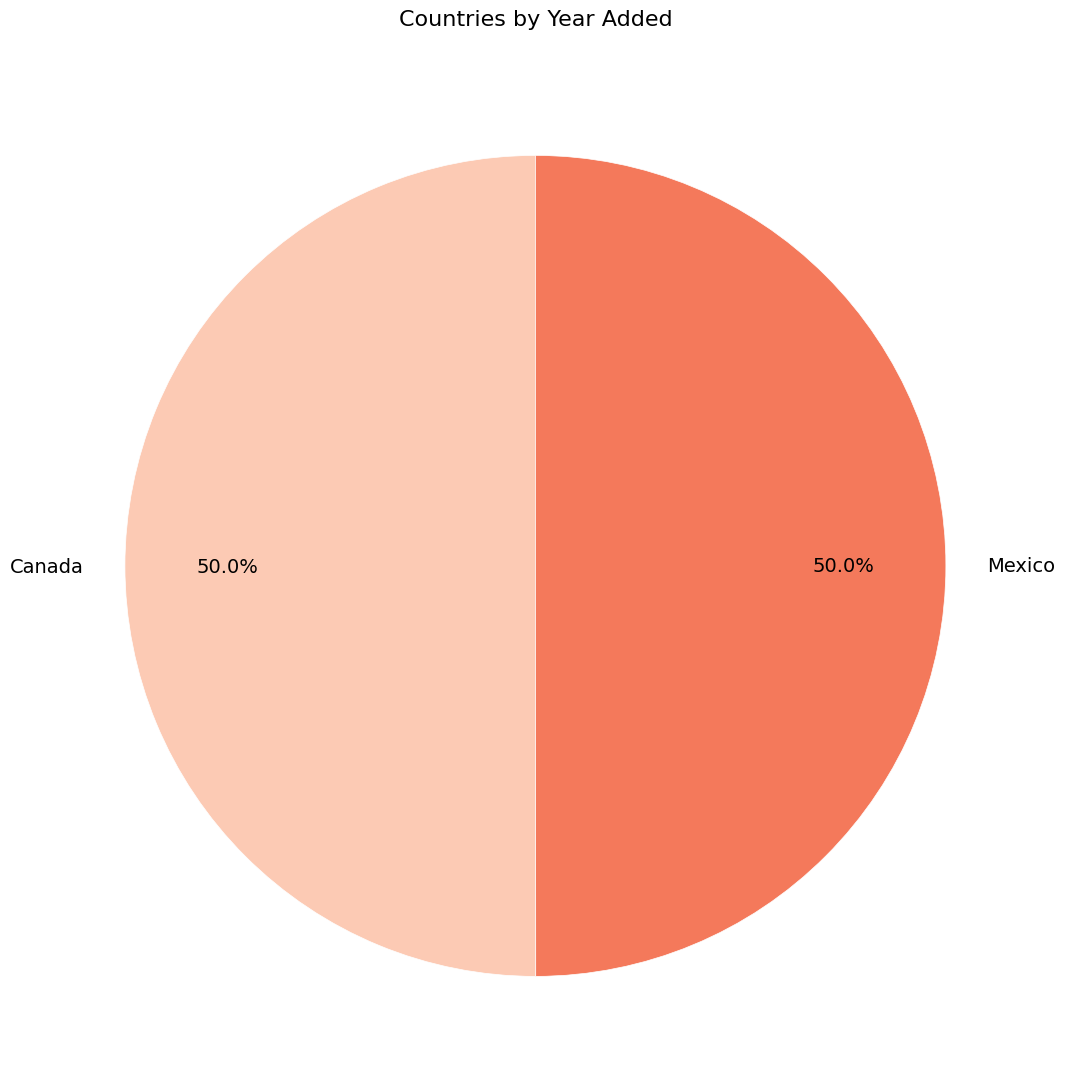

What percentage do Canada and Mexico together represent?

100.0%